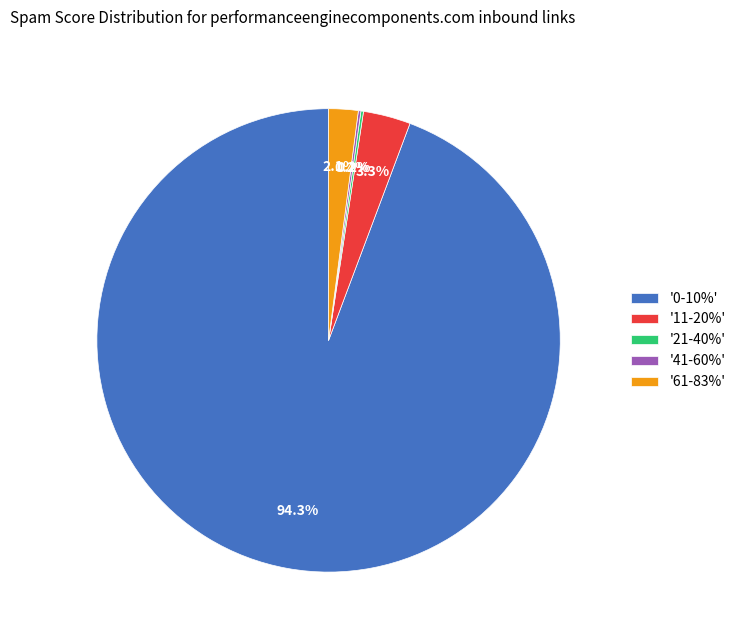

Does '61-83%' represent more than half of the total?

No